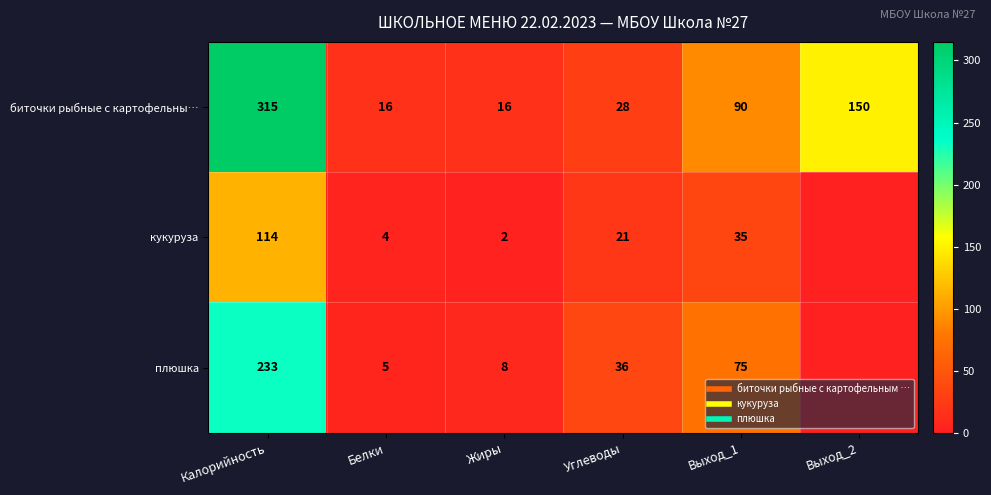

Is the value of кукуруза at Жиры greater than the value of плюшка at Жиры?

No